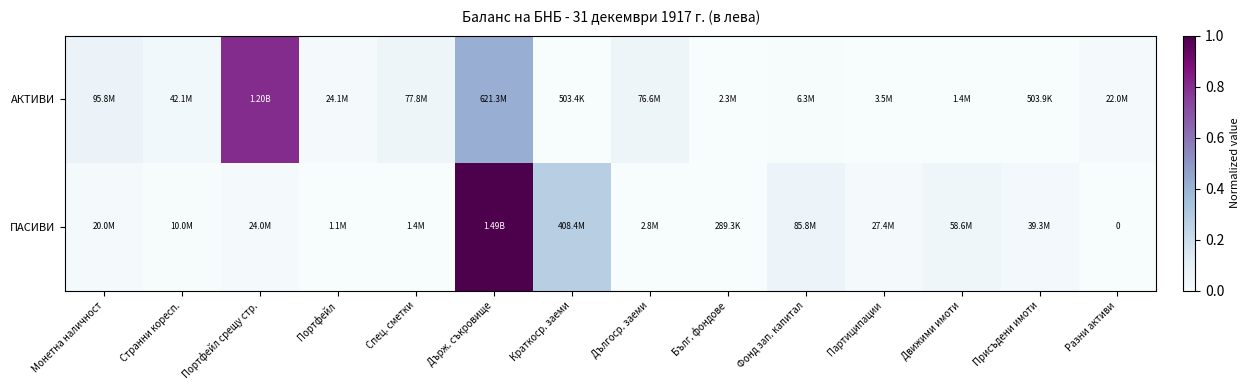

How many positive values does the ПАСИВИ series have?

13